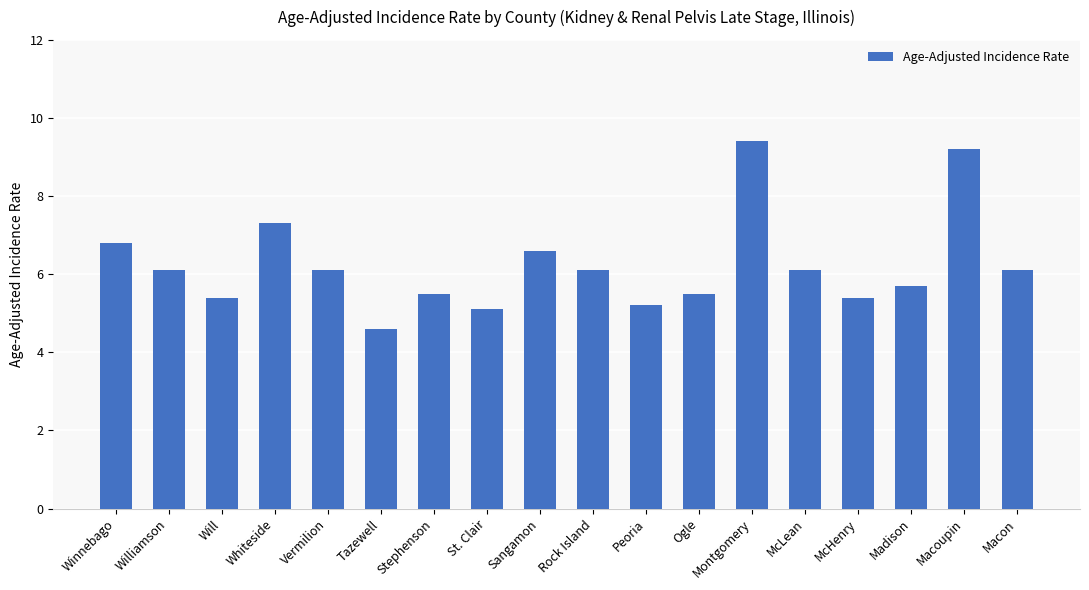

Is it true that the value at McHenry is 9.3?

False